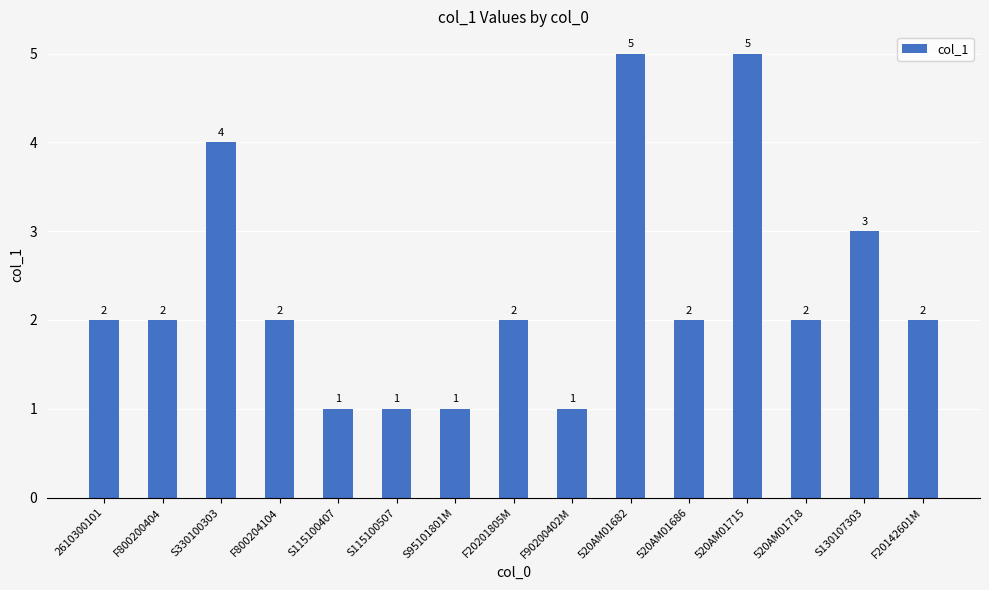

Count the values in the range 1 to 3.

12